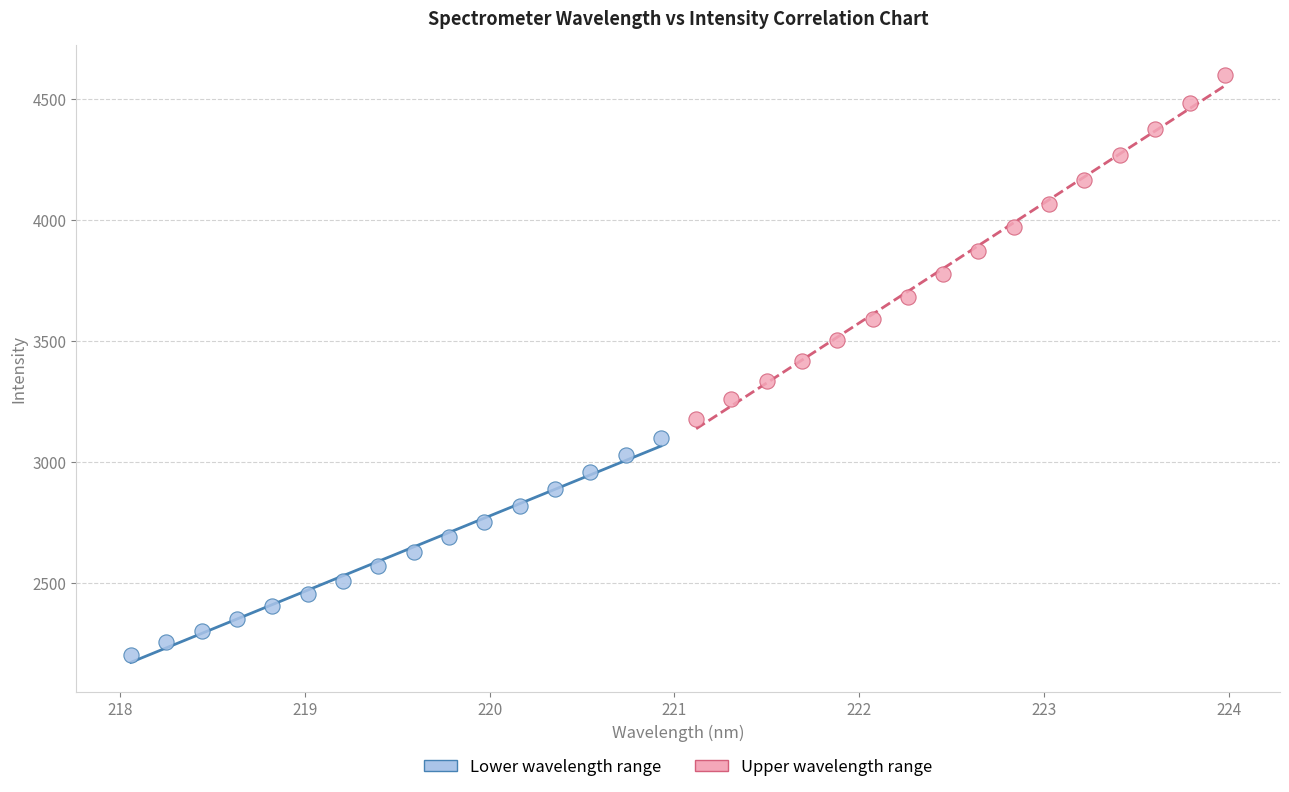

What are all the series names shown in the legend?

Lower wavelength range, Upper wavelength range